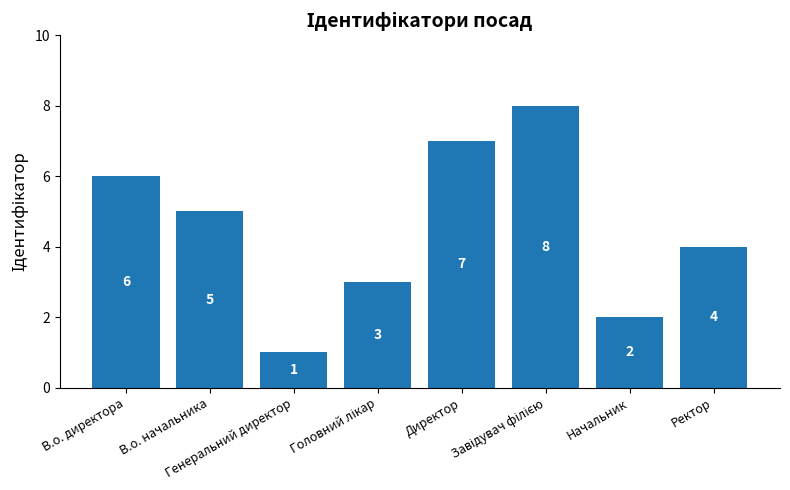

What is the label of the 4th bar from the right?

Директор